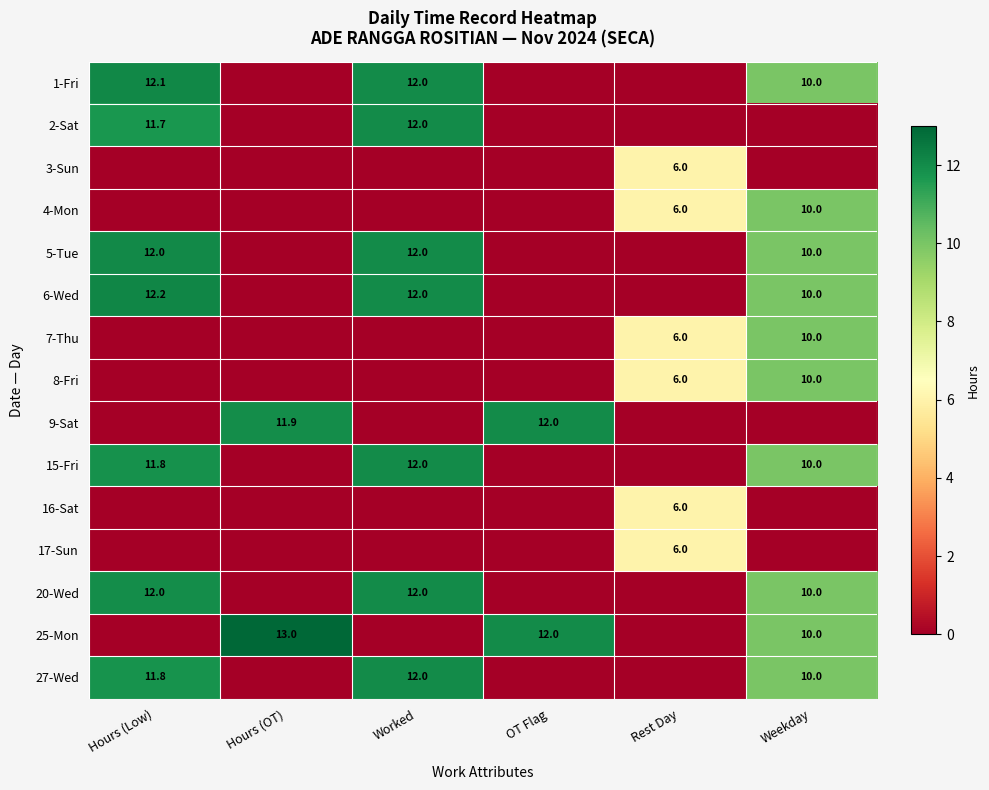

What is the sum of the 5-Tue values at Hours (Low) and Worked?

24.0